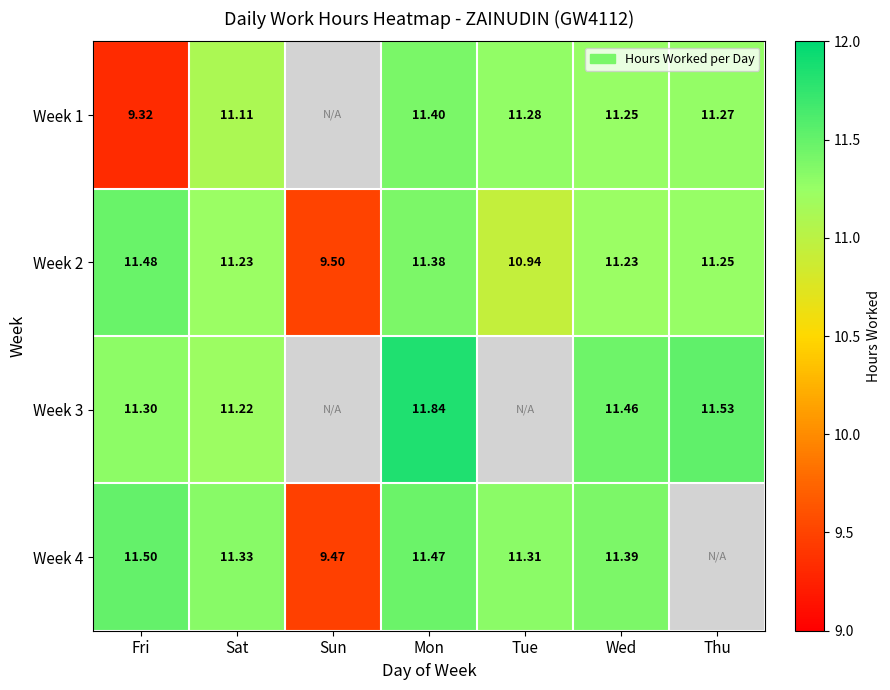

At which label does Week 2 first exceed 11?

Fri